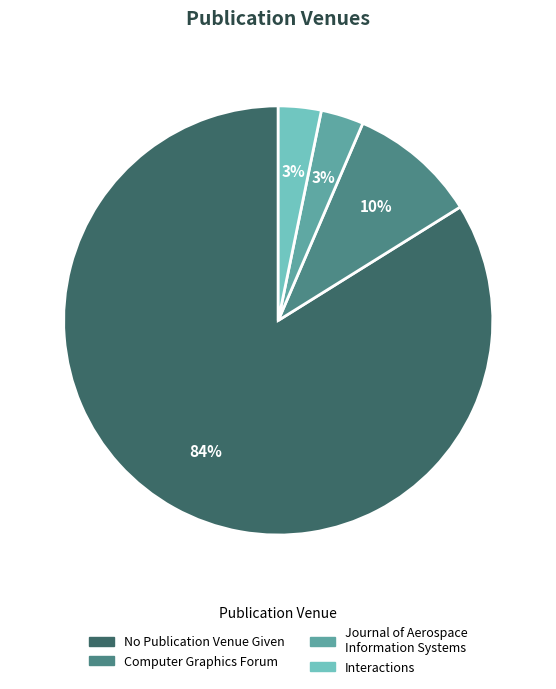

To the nearest percent, what is the difference between the No Publication Venue Given and Computer Graphics Forum slice percentages?

74%